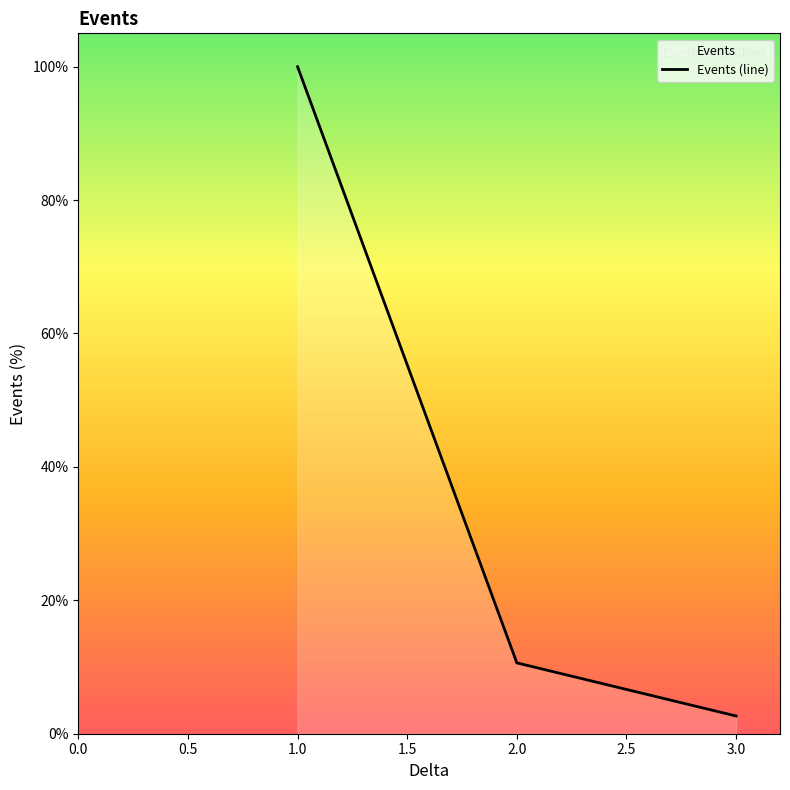

What is the approximate value at 2.0?

10.6